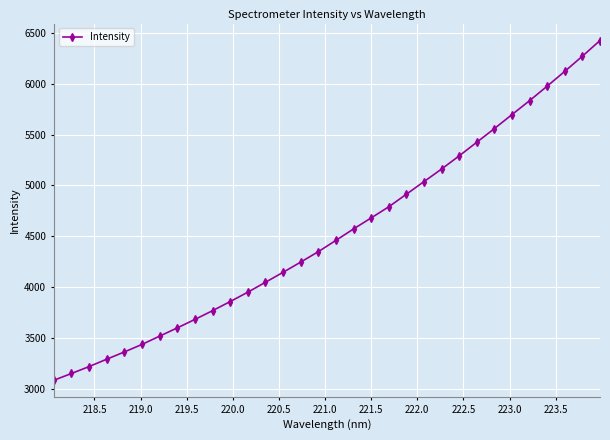

How many data points are less than 4460?

16